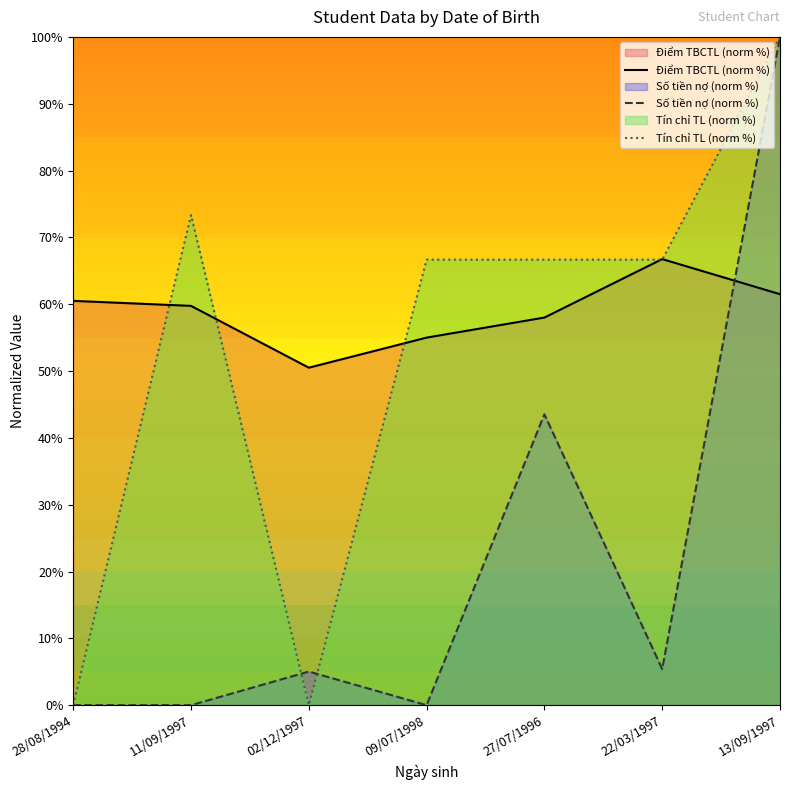

Is it true that Số tiền nợ (norm %) equals 0.0 at 28/08/1994?

True